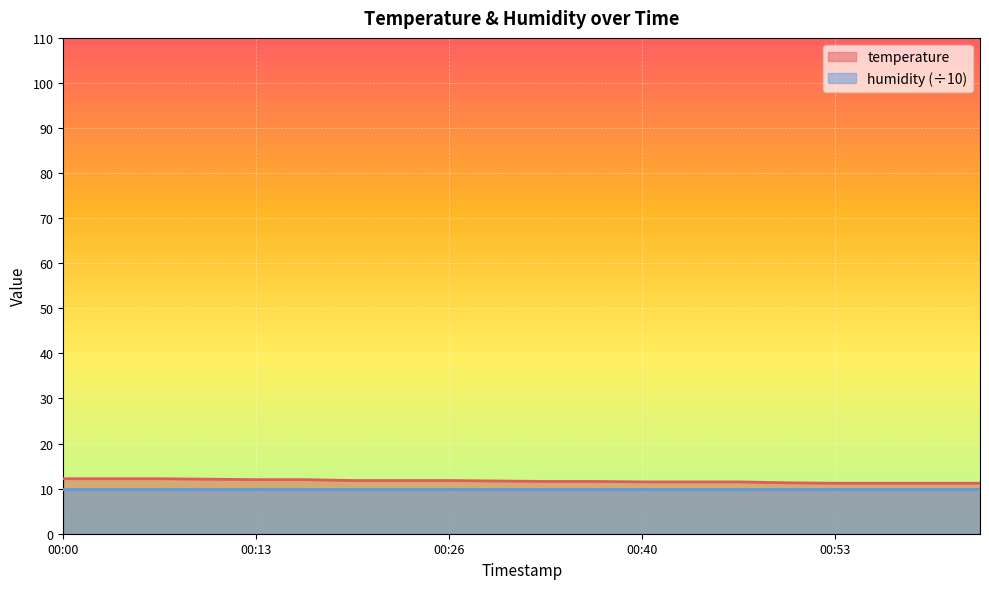

True or false: there are more than 0 points higher than both neighbors.

False